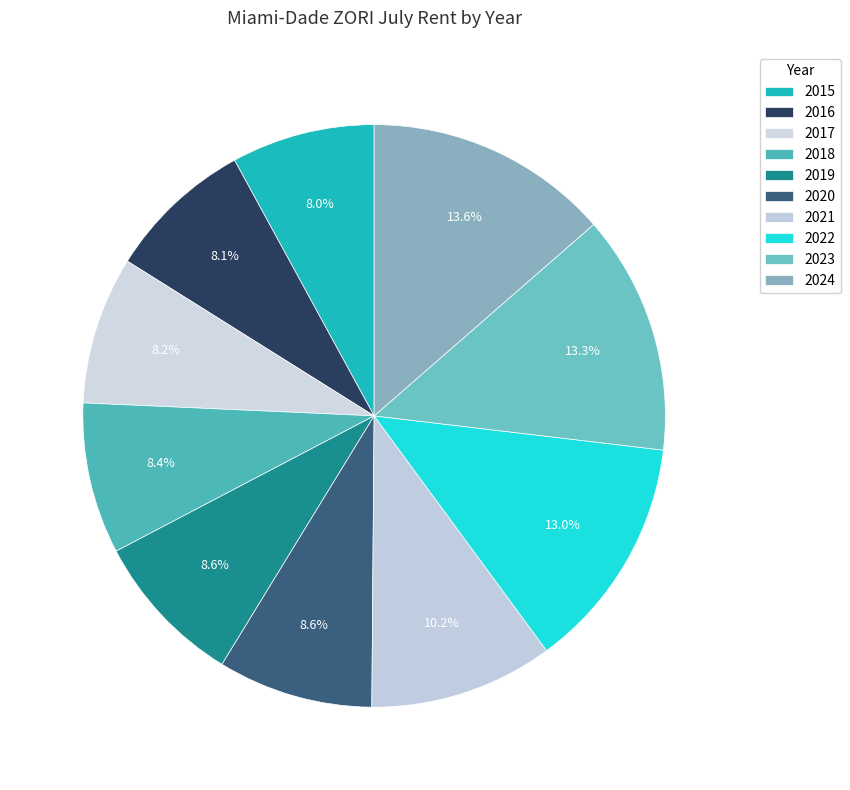

What is the smallest slice in the pie chart?

2015